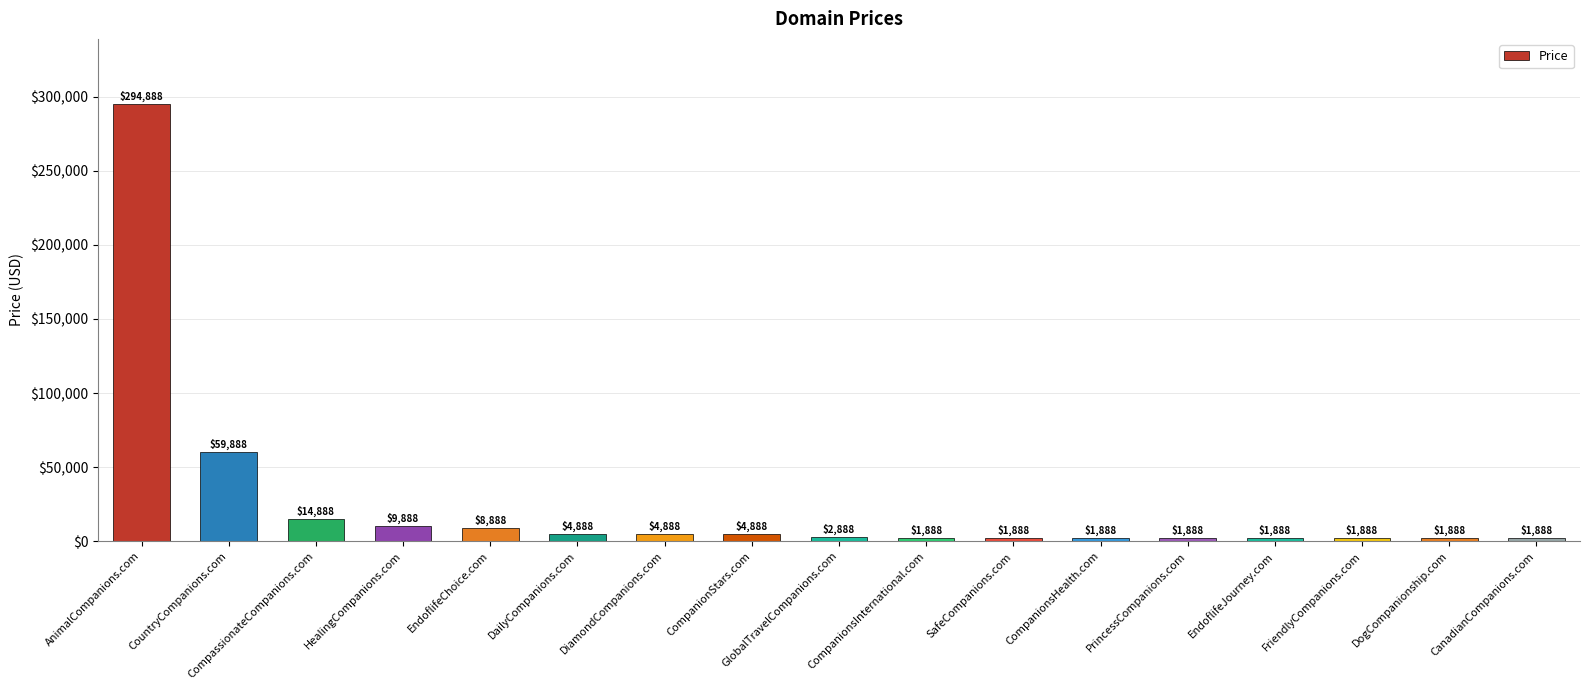

Which has a higher value, CompanionsInternational.com or CountryCompanions.com?

CountryCompanions.com